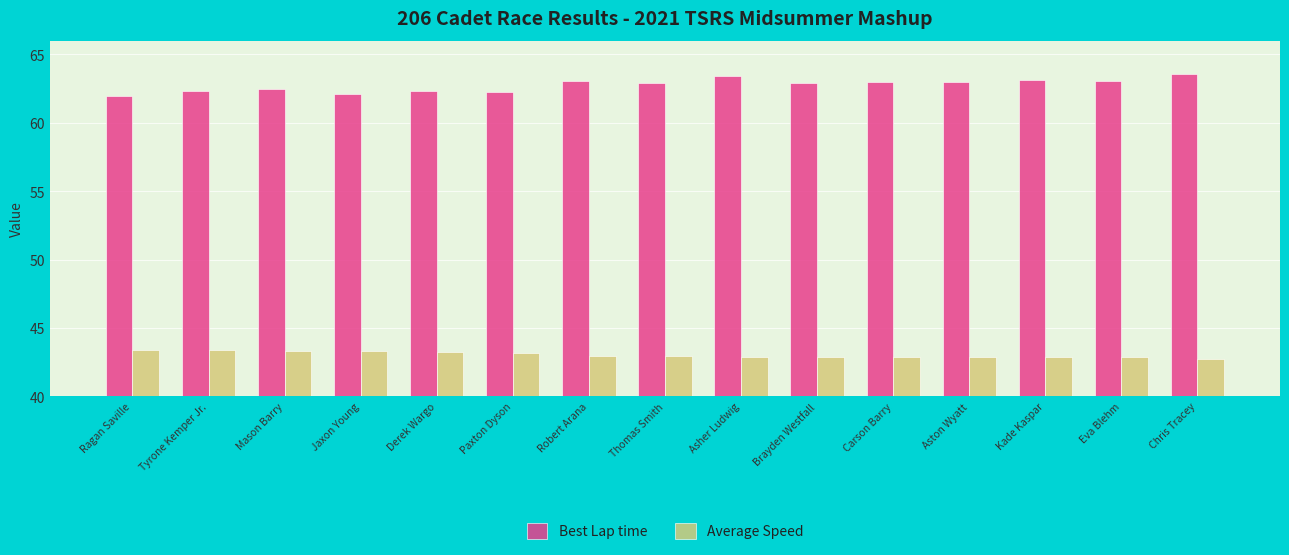

What position from the left is Asher Ludwig?

9